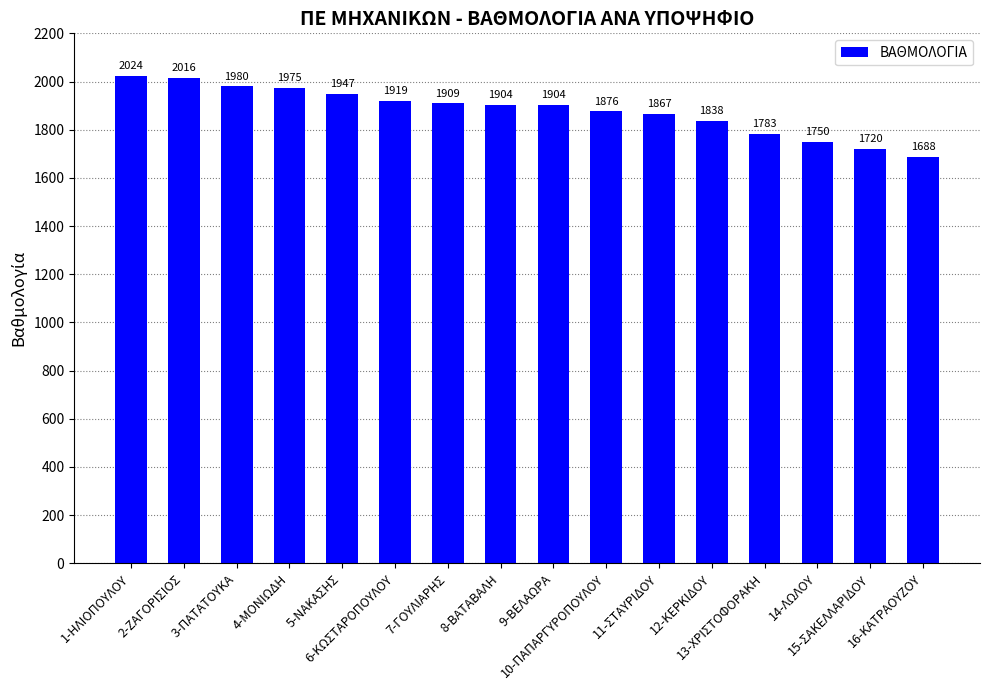

Reading left to right, what are all the values shown in this chart?

2024	2016	1980	1975	1947	1919	1909	1904	1904	1876	1867	1838	1783	1750	1720	1688